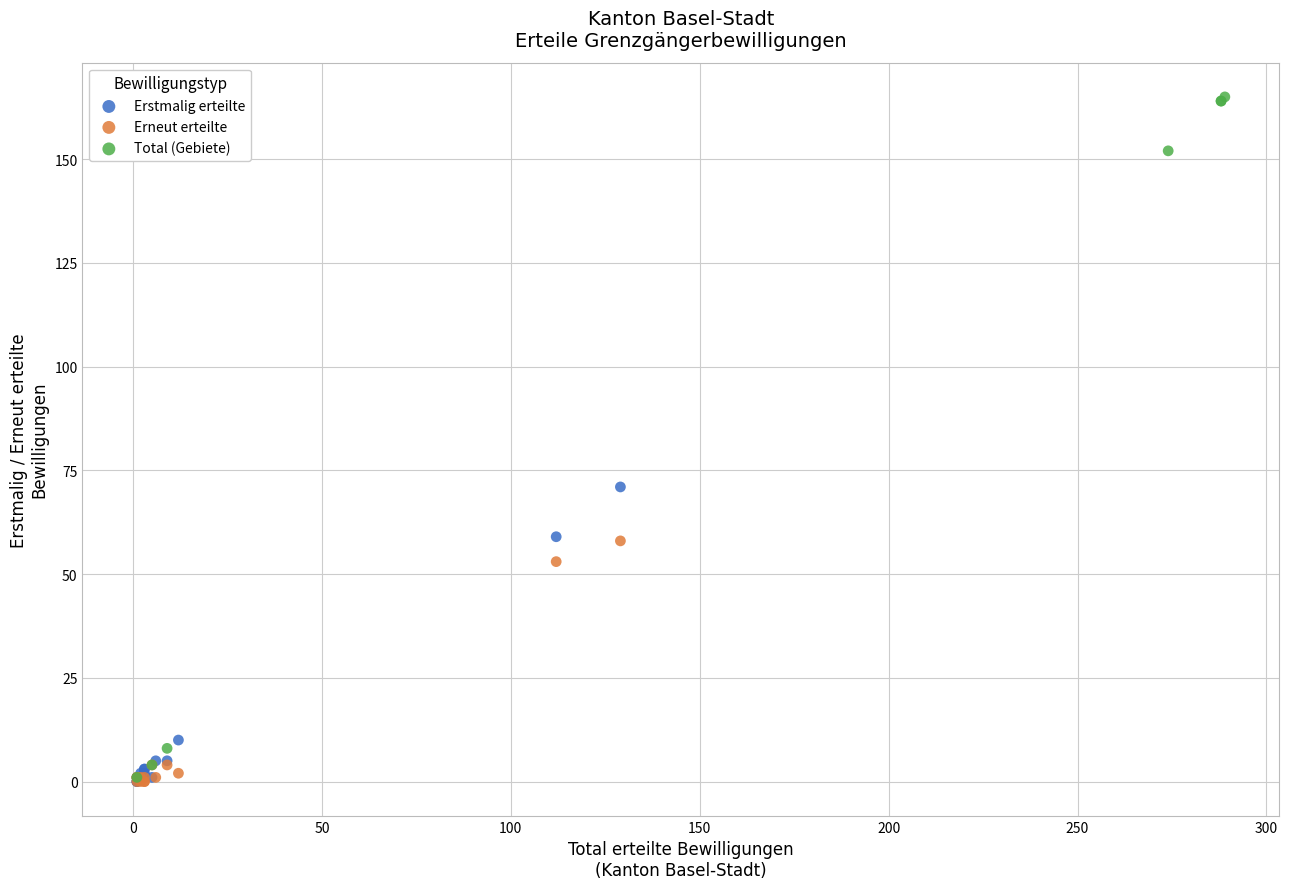

Which series contains the highest Y value?

Total (Gebiete)